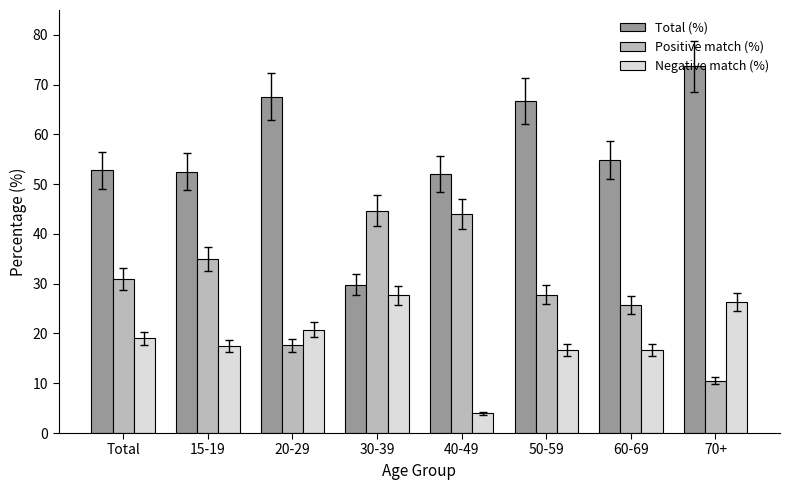

Is the value of Negative match (%) at 50-59 greater than the value of Positive match (%) at Total?

No